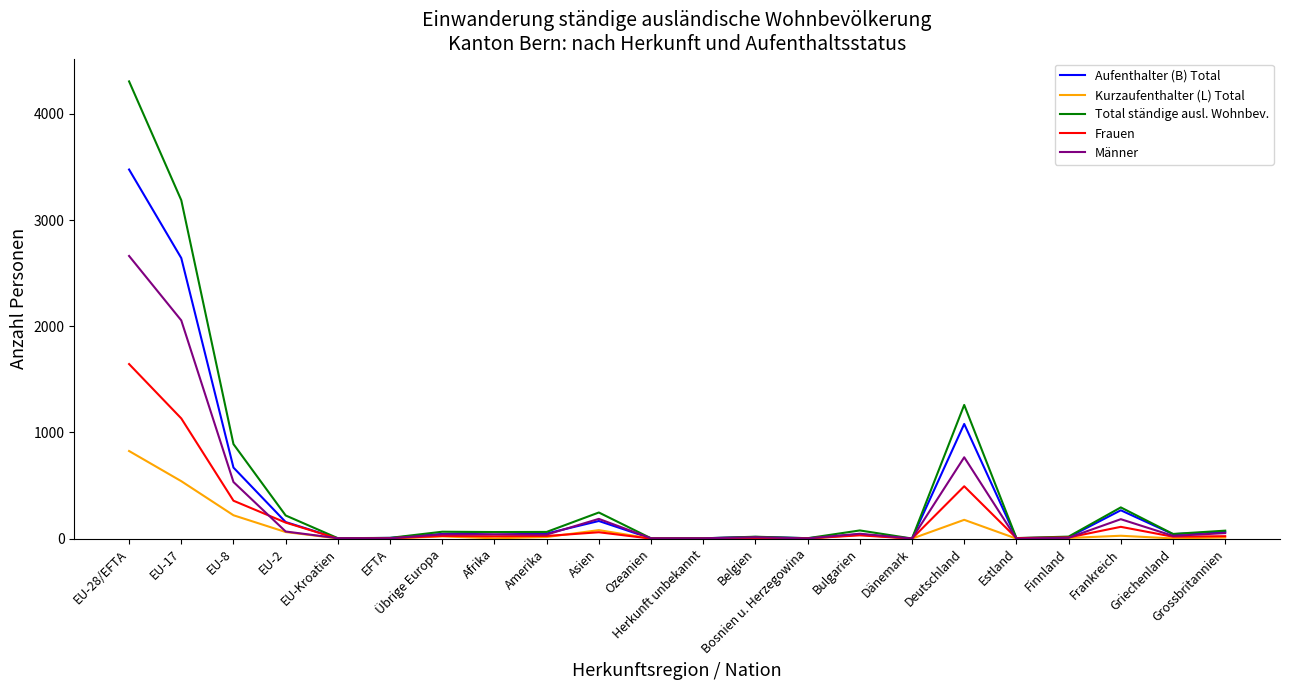

Where is Total ständige ausl. Wohnbev. nearest to the value 2153?

Deutschland